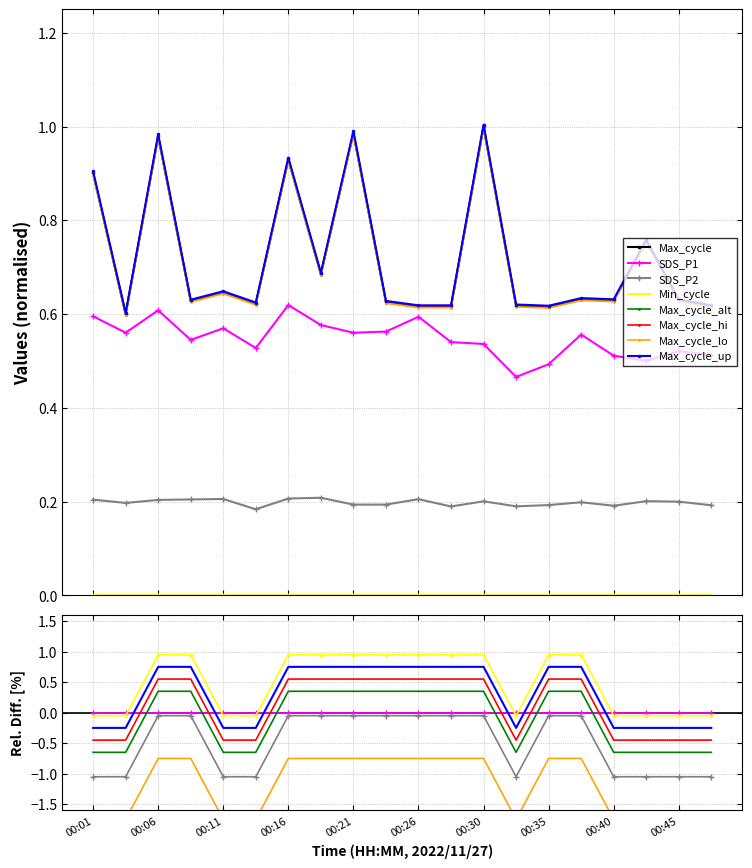

What is the average value of the SDS_P2 series?

0.2